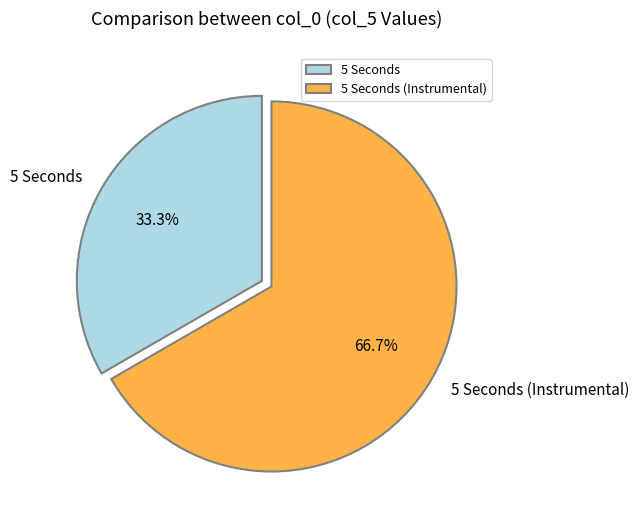

Rank the categories by value from highest to lowest.

5 Seconds (Instrumental), 5 Seconds